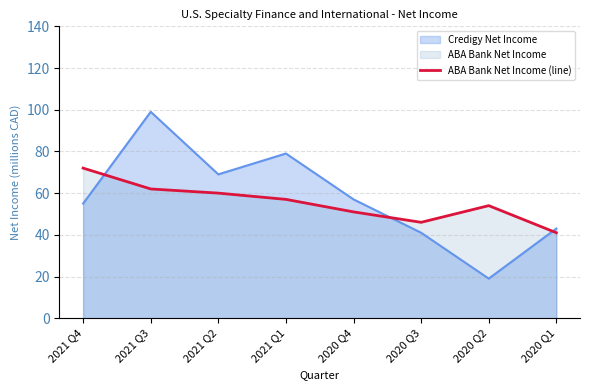

Reading left to right, list all the values displayed in this chart.

72	62	60	57	51	46	54	41